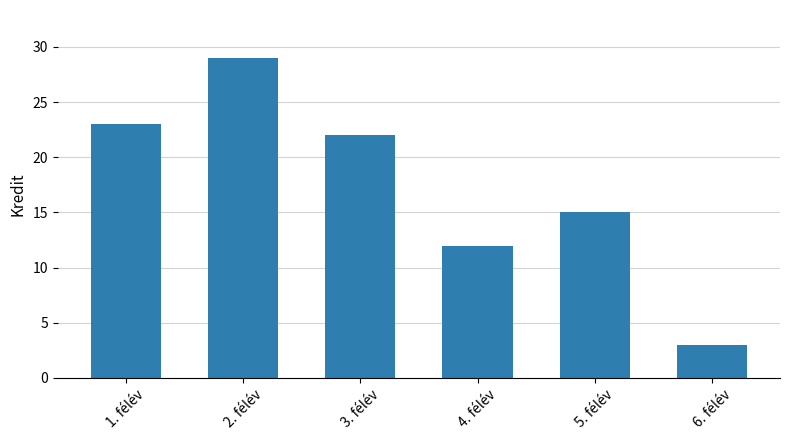

Which label corresponds to the smallest value in the chart?

6. félév